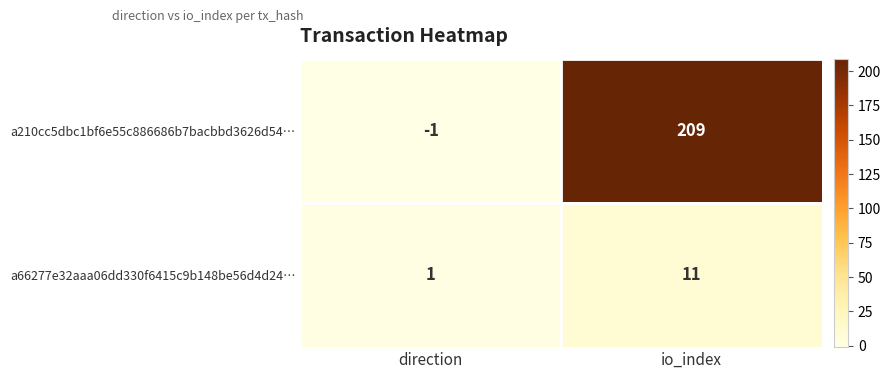

The a66277e32aaa06dd330f6415c9b148be56d4d24… series shows 2 at direction. True or false?

False